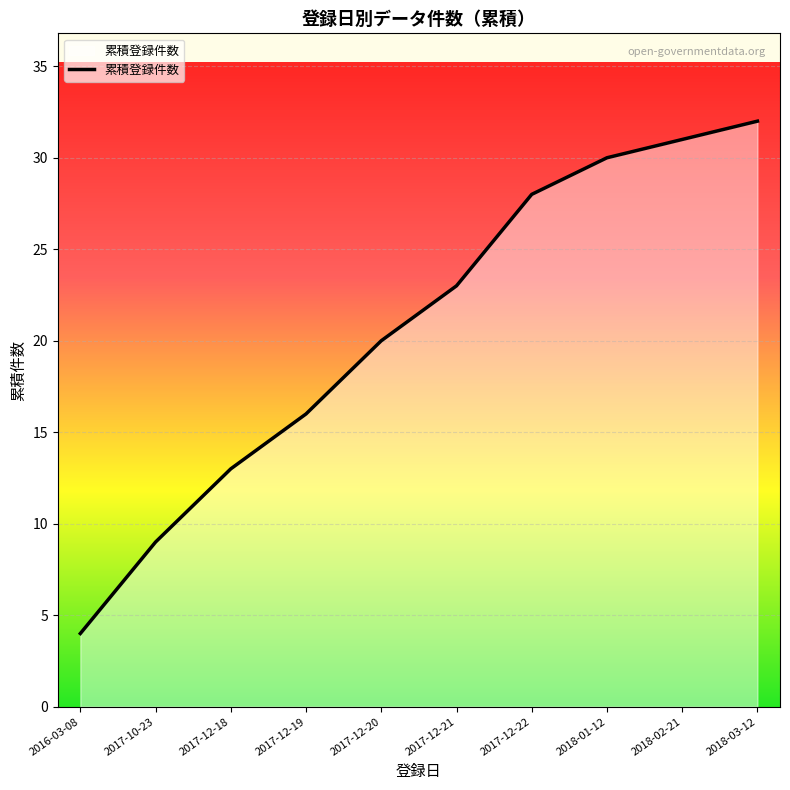

Between 2017-12-19 and 2016-03-08, which is larger?

2017-12-19